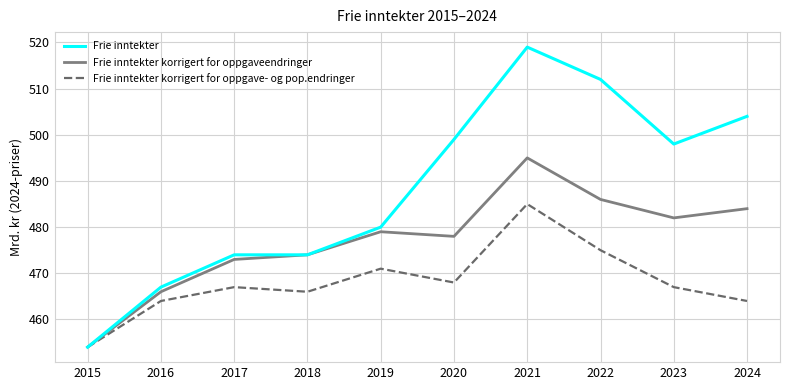

At 2020, list the series in order from largest to smallest.

Frie inntekter, Frie inntekter korrigert for oppgaveendringer, Frie inntekter korrigert for oppgave- og pop.endringer